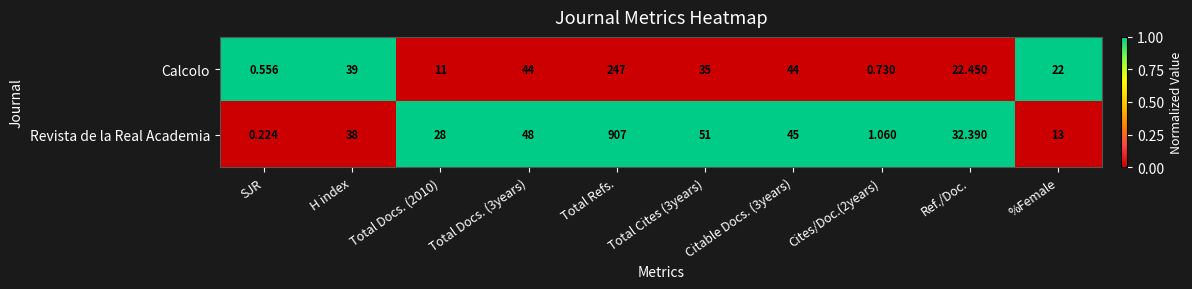

Is the value of Revista de la Real Academia at Total Docs. (3years) greater than the value of Calcolo at Cites/Doc.(2years)?

Yes